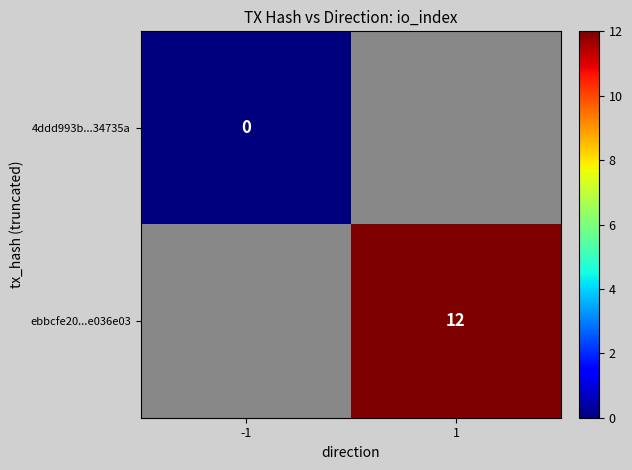

The value of ebbcfe20...e036e03 at 1 is 12. True or false?

True